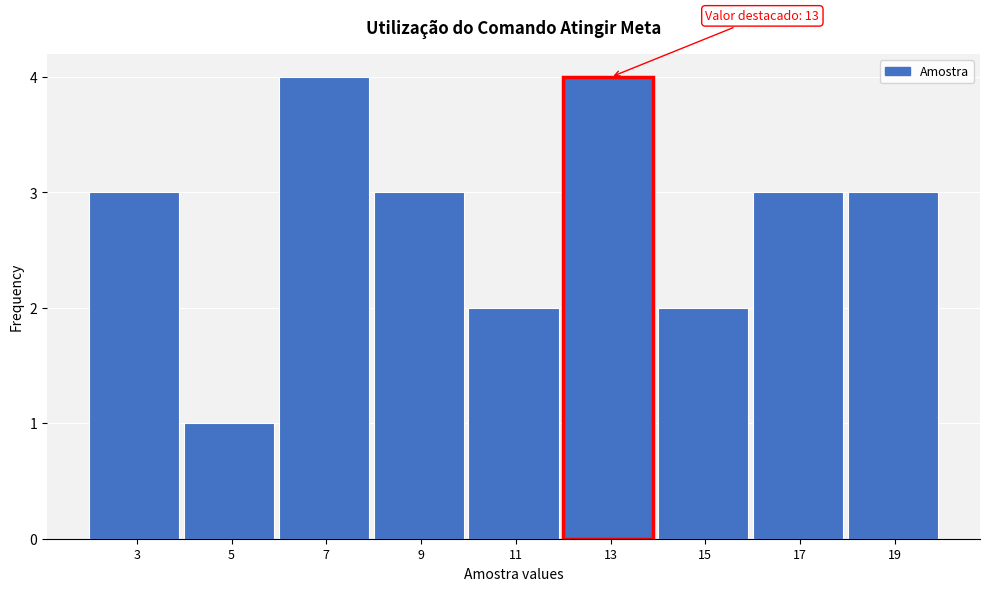

Reading left to right, transcribe all the data shown in this chart.

3=3	5=1	7=4	9=3	11=2	13=4	15=2	17=3	19=3